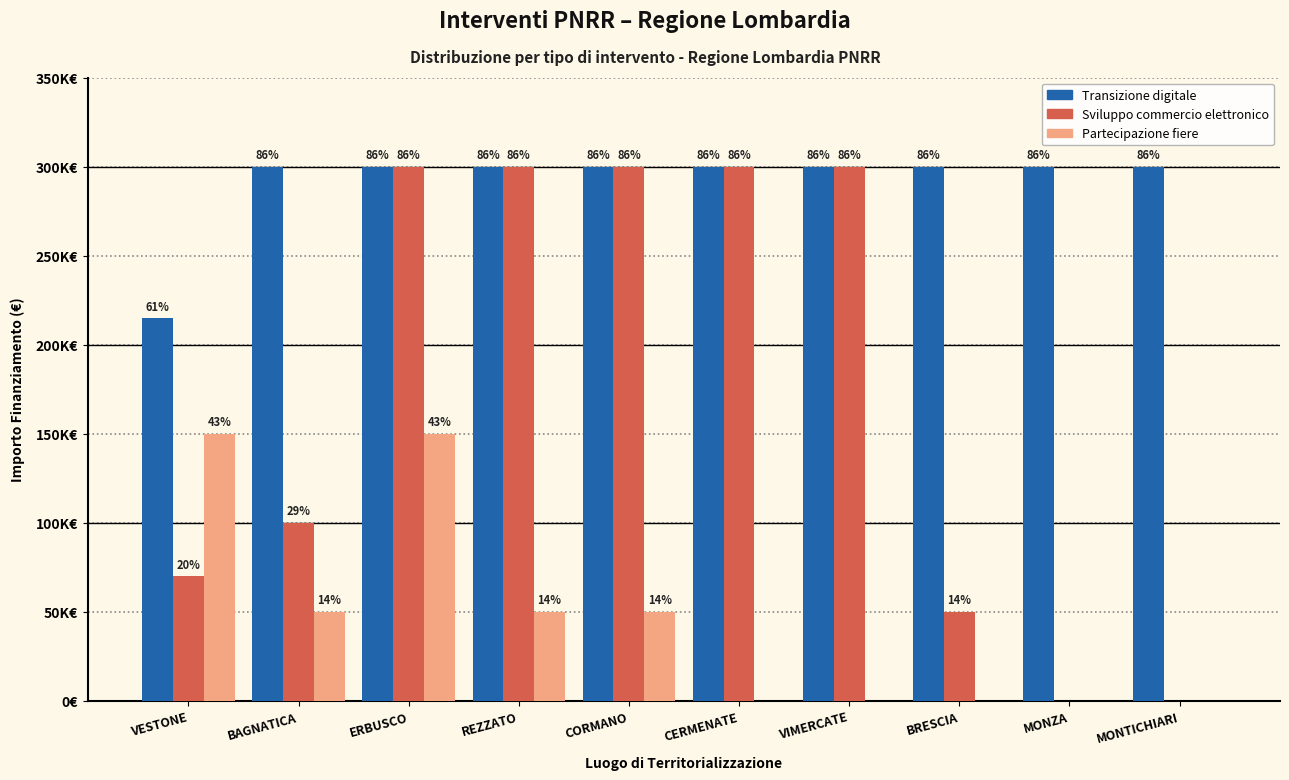

The Transizione digitale series shows 421694 at CORMANO. True or false?

False